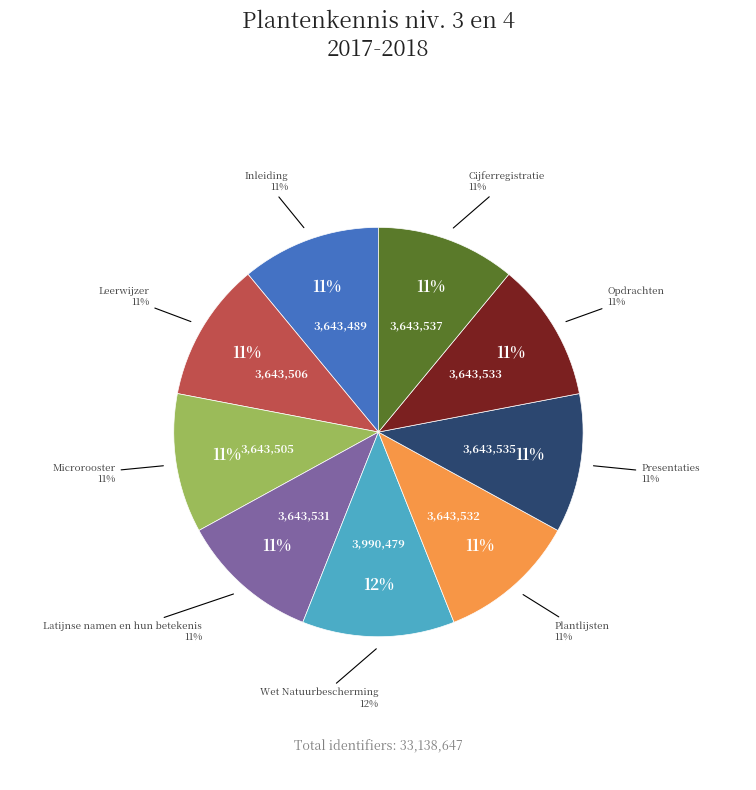

What is the change in value from Leerwijzer to Latijnse namen en hun betekenis?

+25